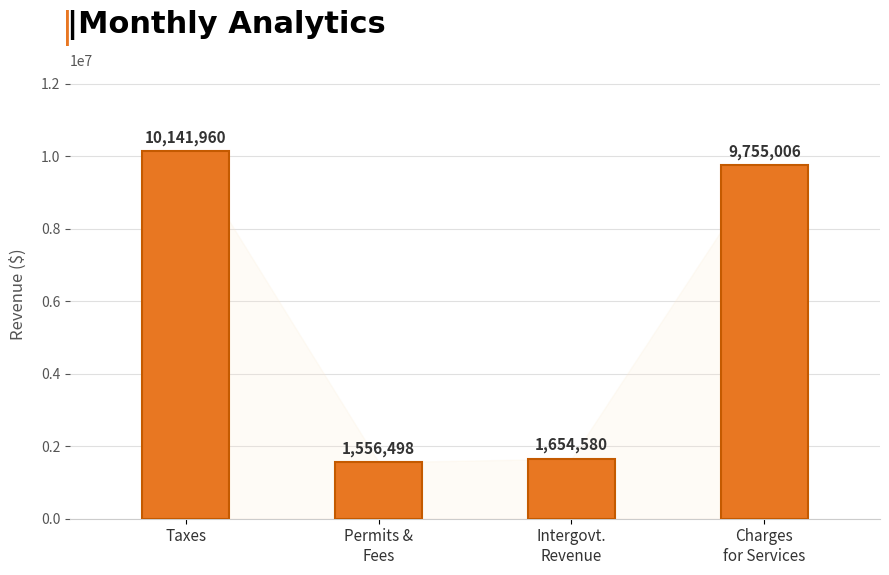

Which label corresponds to the smallest value in the chart?

Permits &
Fees